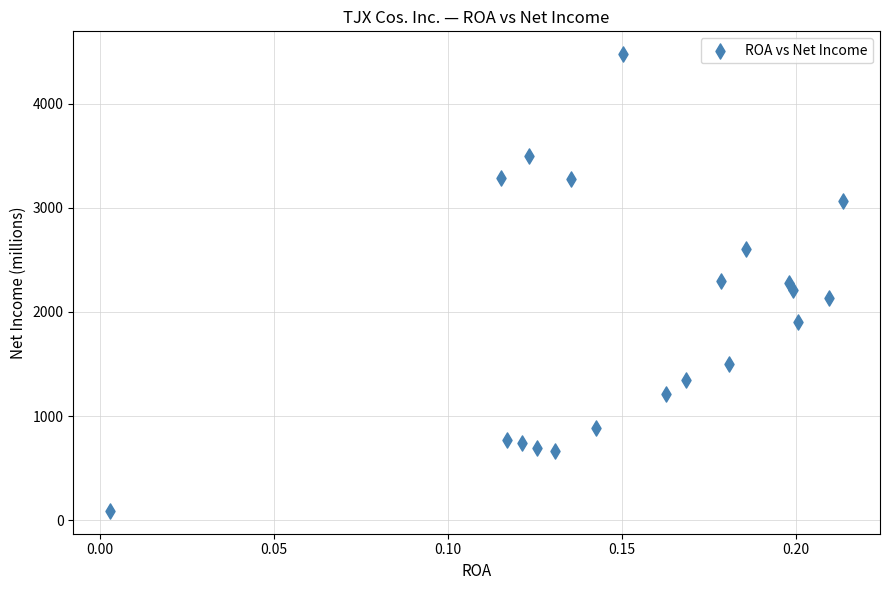

What is the range of Y values (max minus min)?

4384